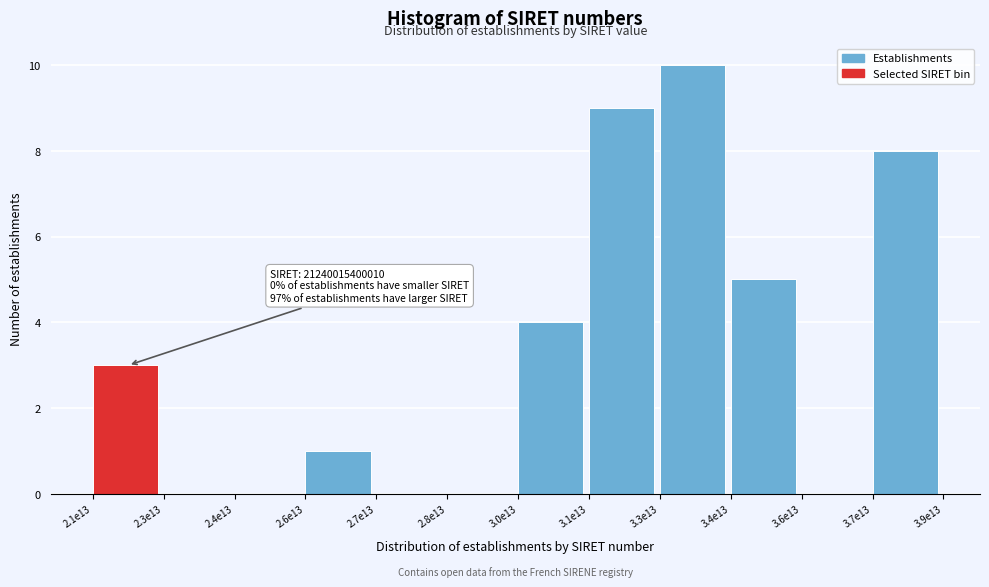

Reading left to right, extract all data points from this chart.

2.1e13=3	2.3e13=0	2.4e13=0	2.6e13=1	2.7e13=0	2.8e13=0	3.0e13=4	3.1e13=9	3.3e13=10	3.4e13=5	3.6e13=0	3.7e13=8